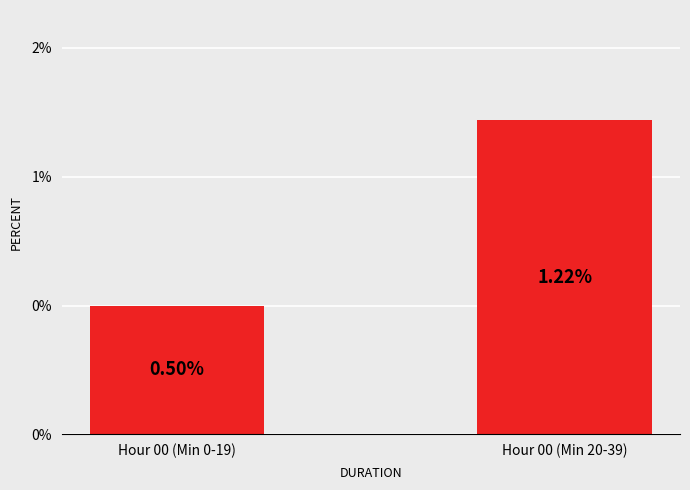

Which has a higher value, Hour 00 (Min 0-19) or Hour 00 (Min 20-39)?

Hour 00 (Min 20-39)